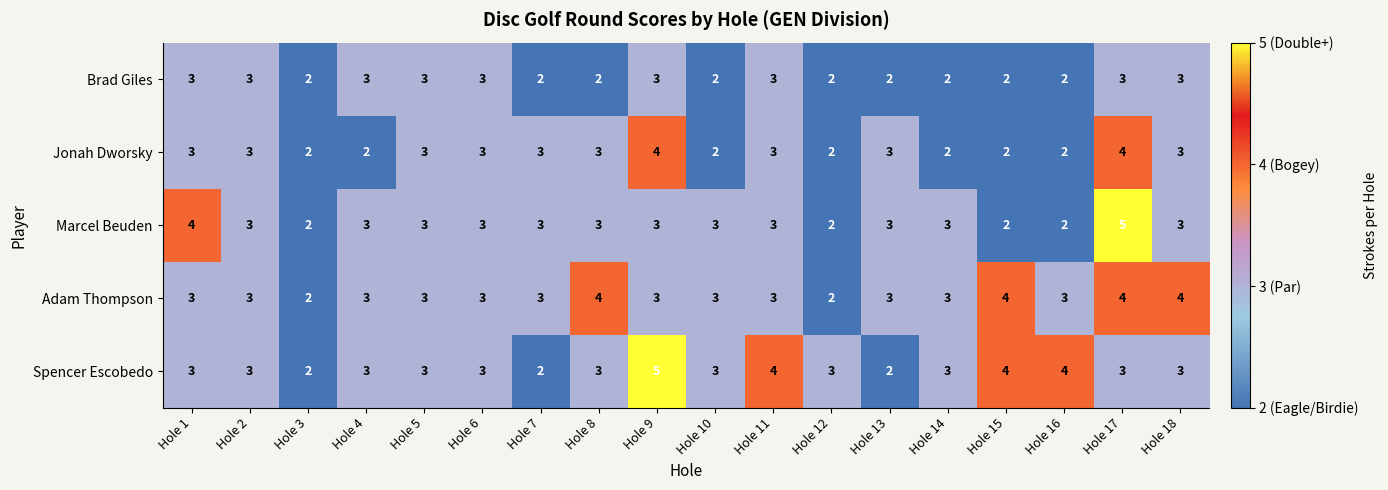

What is the total value across all series at Hole 18?

16